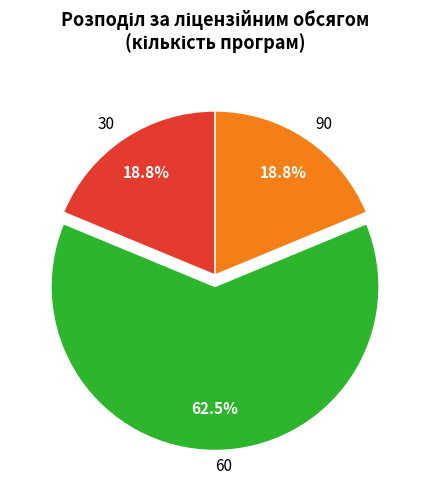

What is the majority slice?

60